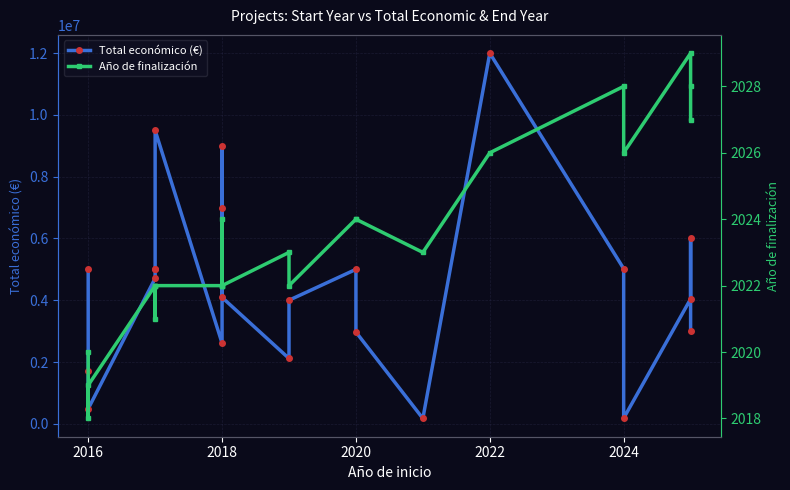

True or false: Total económico (€) and Año de finalización cross at least once.

False